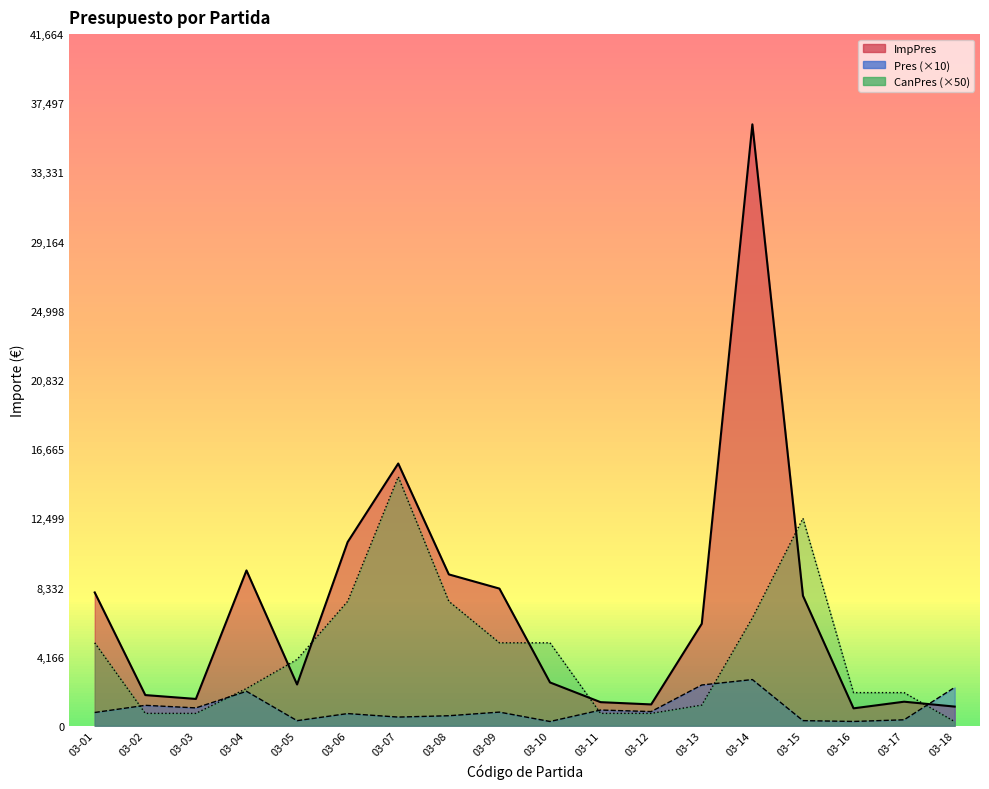

Reading left to right, list all the values displayed in this chart.

ImpPres: 03-01=8034.0	03-02=1852.7	03-03=1620.2	03-04=9360.5	03-05=2490.4	03-06=11070.0	03-07=15801.0	03-08=9121.5	03-09=8267.0	03-10=2613.0	03-11=1426.0	03-12=1289.1	03-13=6150.5	03-14=36229.7	03-15=7835.0	03-16=1053.6	03-17=1453.6	03-18=1158.4
Pres: 03-01=803.4	03-02=1235.1	03-03=1080.1	03-04=2080.1	03-05=311.3	03-06=738.0	03-07=526.7	03-08=608.1	03-09=826.7	03-10=261.3	03-11=950.7	03-12=859.4	03-13=2460.2	03-14=2786.9	03-15=313.4	03-16=263.4	03-17=363.4	03-18=2316.8
CanPres: 03-01=5000.0	03-02=750.0	03-03=750.0	03-04=2250.0	03-05=4000.0	03-06=7500.0	03-07=15000.0	03-08=7500.0	03-09=5000.0	03-10=5000.0	03-11=750.0	03-12=750.0	03-13=1250.0	03-14=6500.0	03-15=12500.0	03-16=2000.0	03-17=2000.0	03-18=250.0